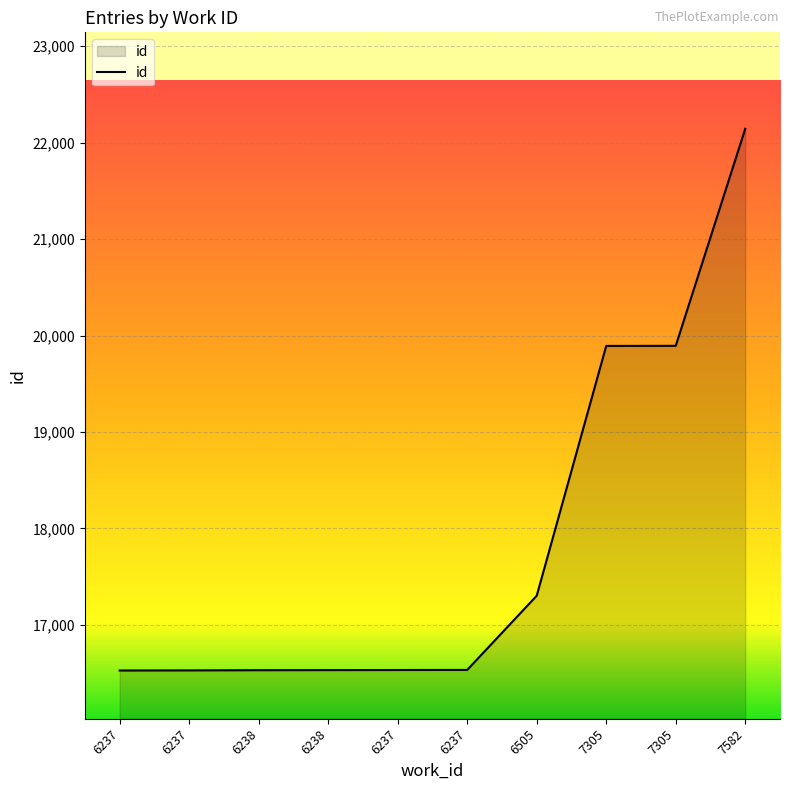

What is the value of the 1st point from the left?

16527